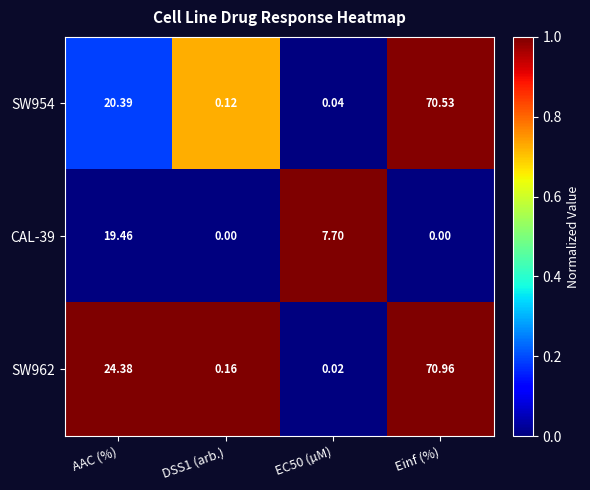

Where does the CAL-39 series first go above 7?

AAC (%)